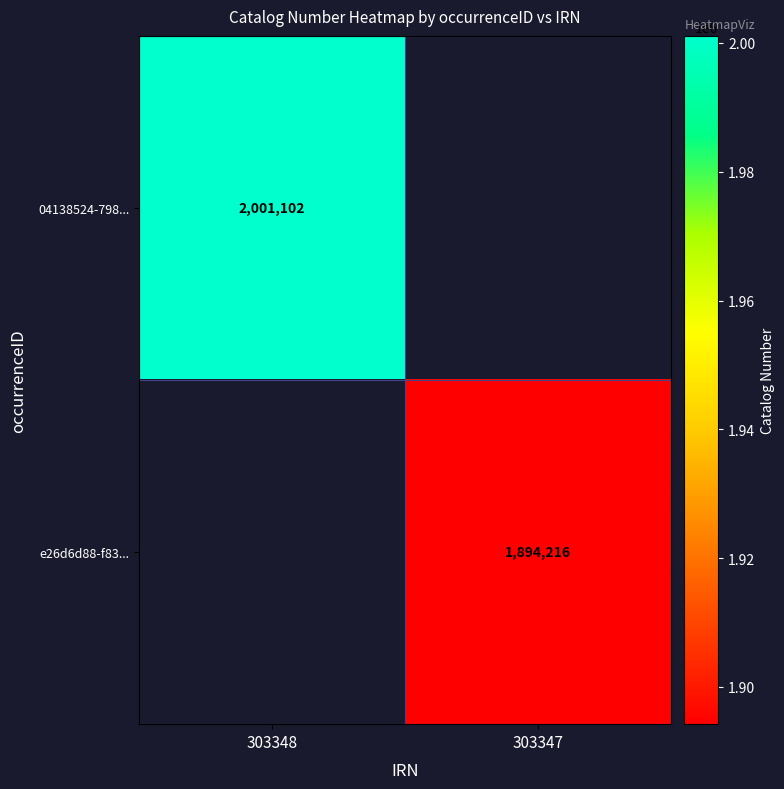

Count the number of data series in this chart.

2